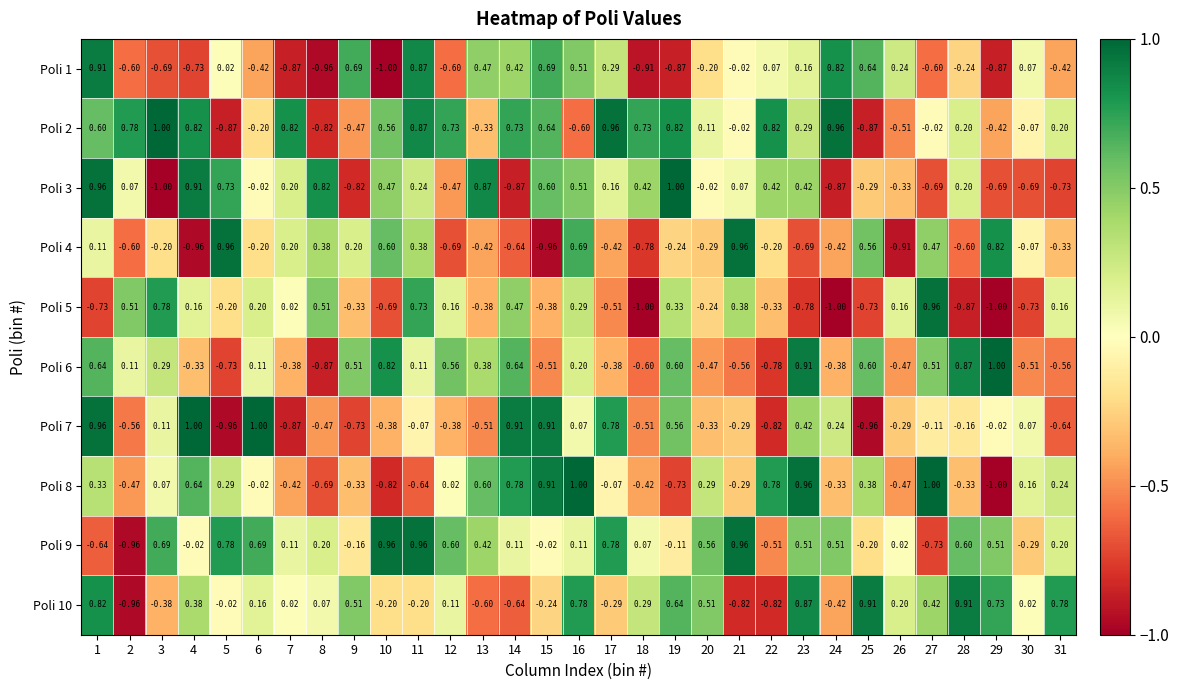

Is the value of Poli 1 at 10 greater than the value of Poli 4 at 26?

No